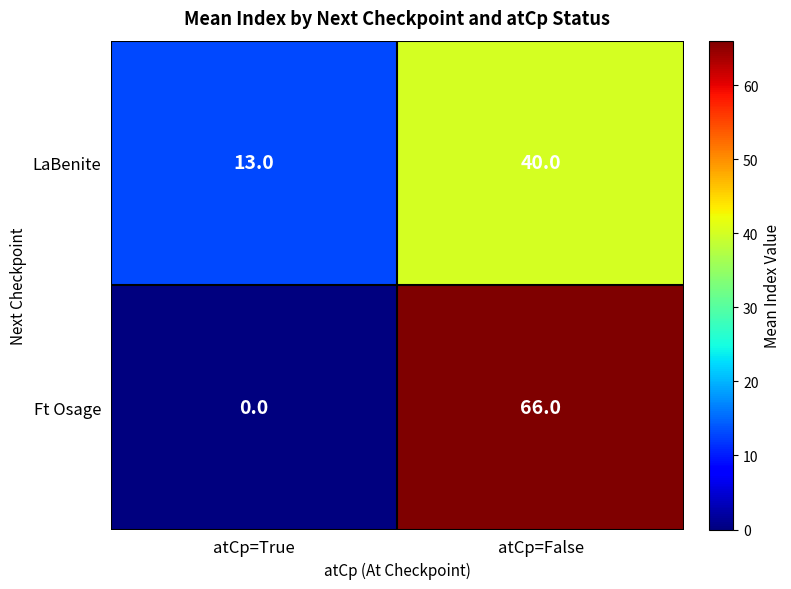

How many data points does each series have?

2